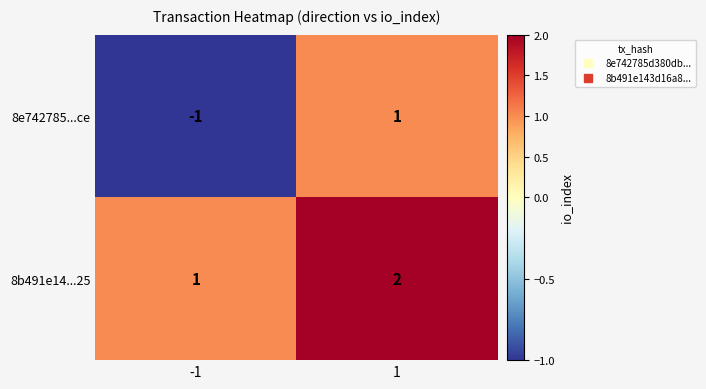

Which category has the lowest value across all series?

-1